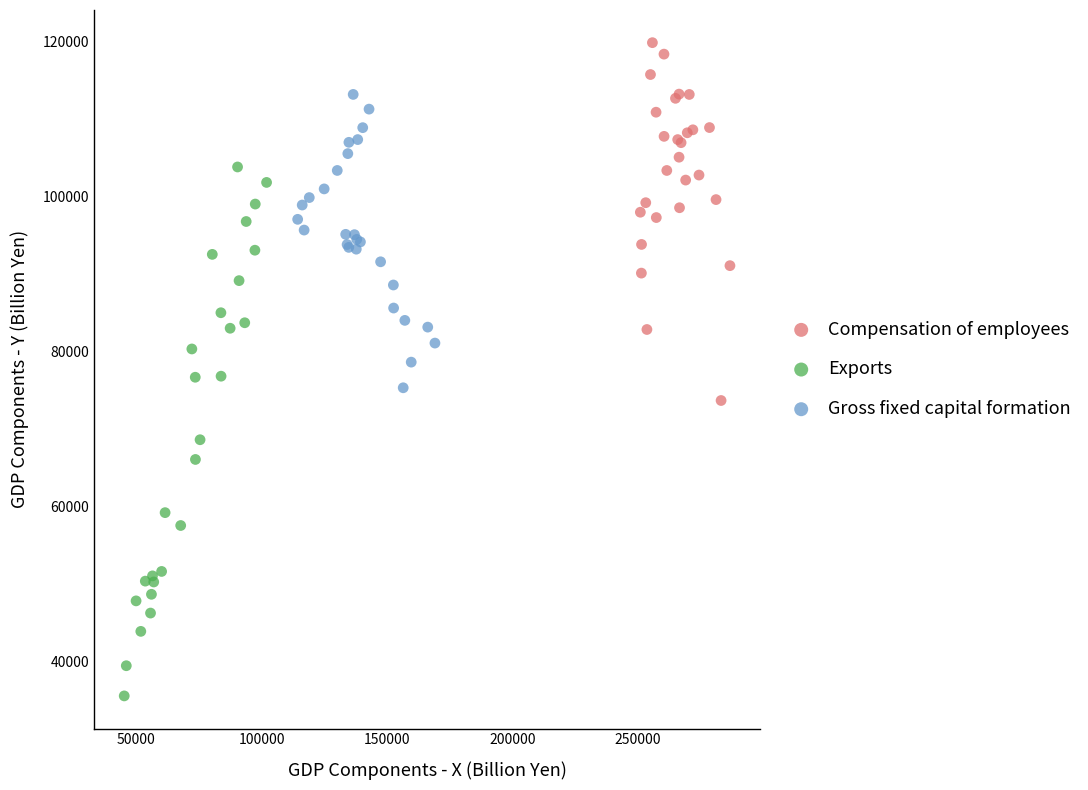

Which series contains the highest Y value?

Compensation of employees